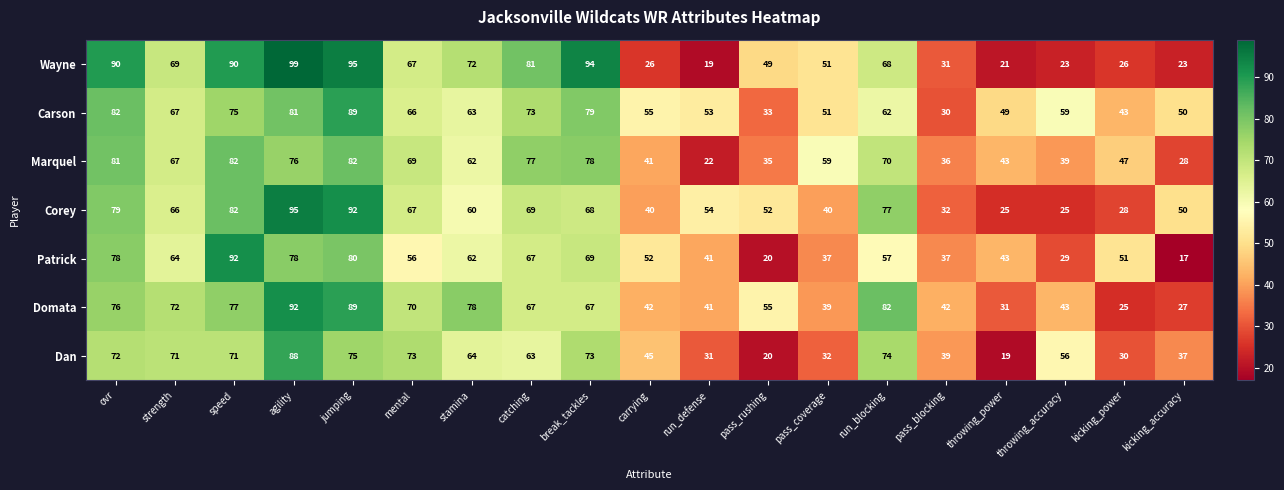

Which series changed the most between agility and run_blocking?

Wayne